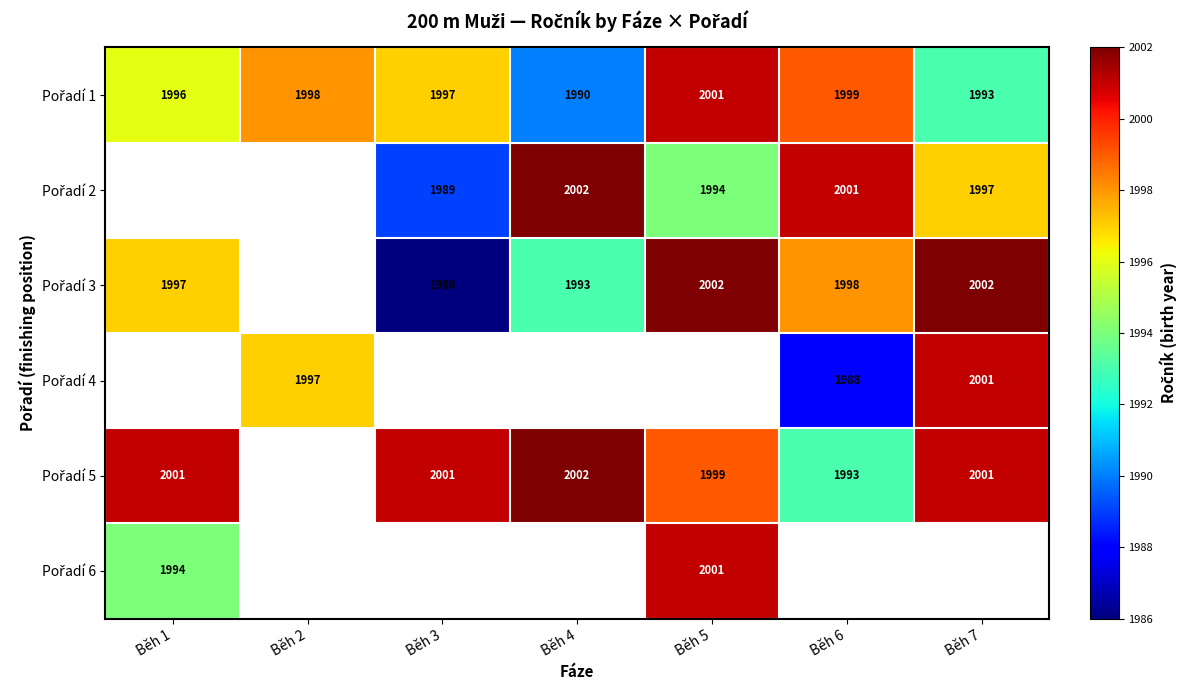

Is it true that Pořadí 1 equals 487.0 at Běh 3?

False